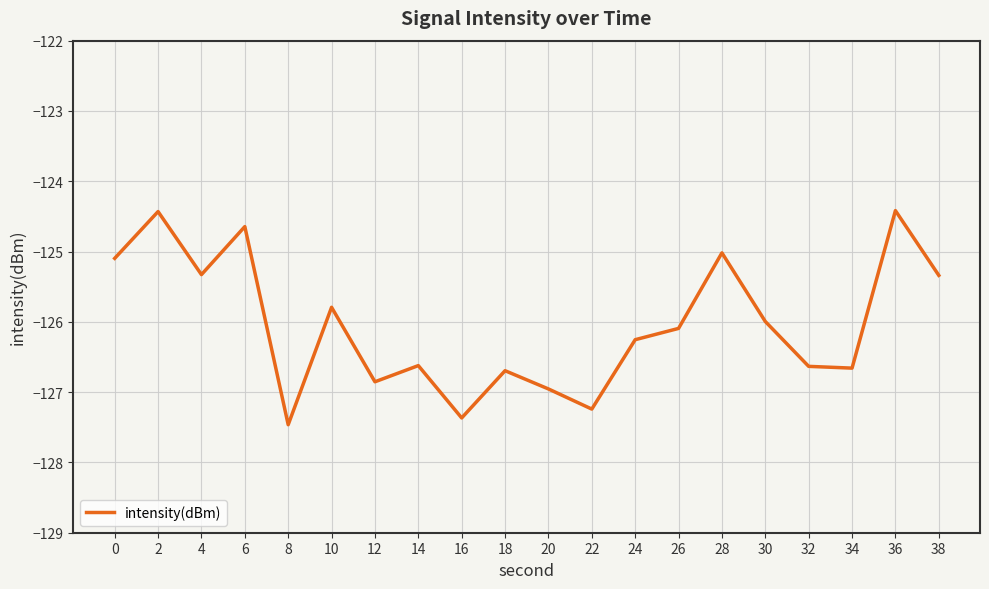

What is the sum of the values at 22 and 16?

-254.6